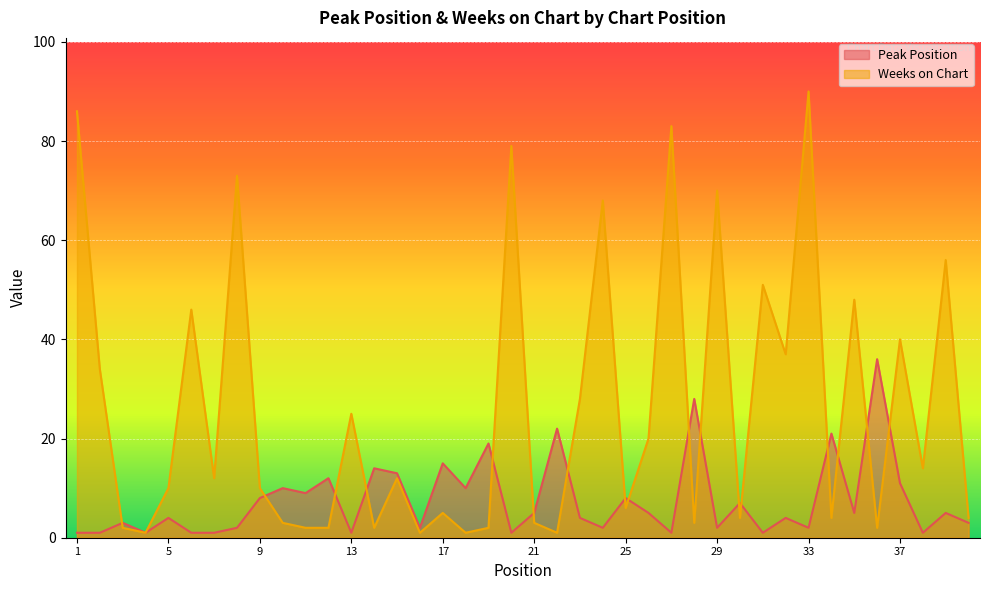

What is the difference between the highest and lowest values at 5?

6